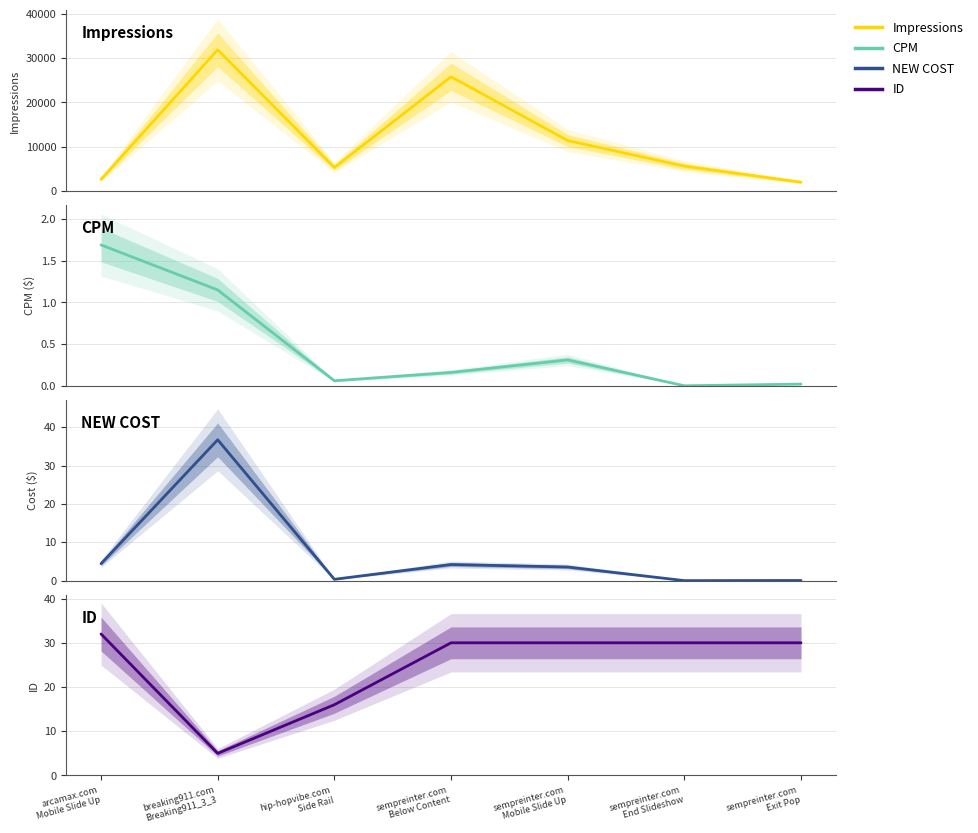

How many data points in NEW COST are less than 3?

3